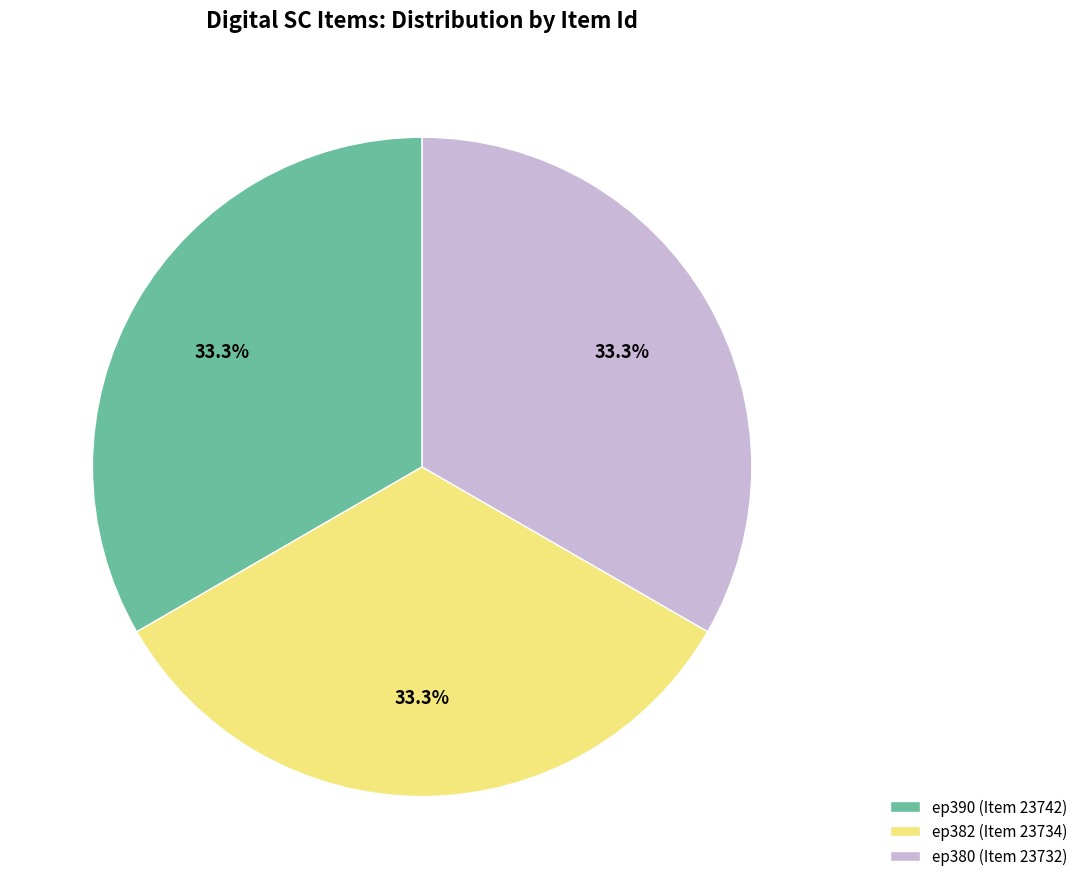

Is it true that ep390 (Item 23742) is 43% of the pie?

False